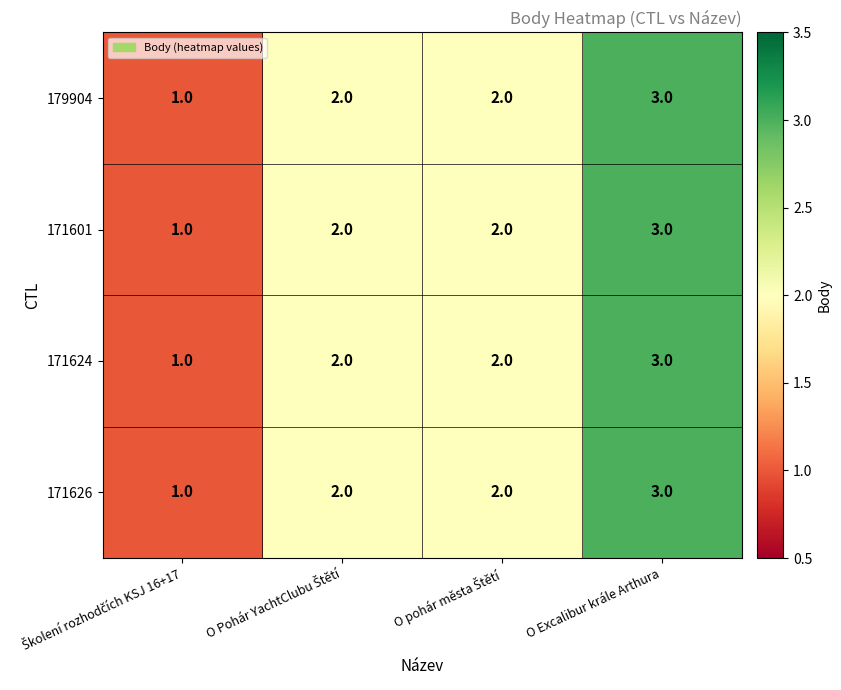

True or false: 171624 has a value of 4 at O Excalibur krále Arthura.

False